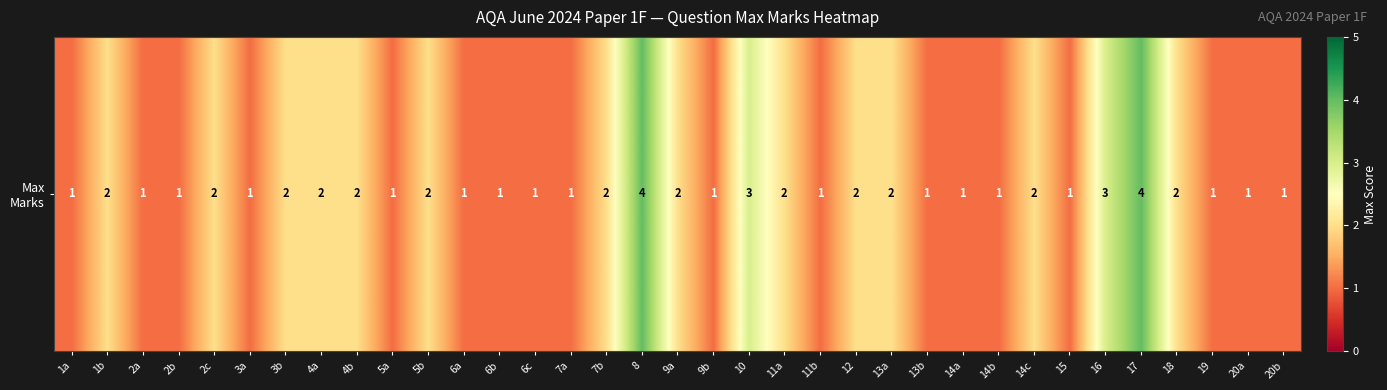

List the labels in order of value, smallest first.

1a, 2a, 2b, 3a, 5a, 6a, 6b, 6c, 7a, 9b, 11b, 13b, 14a, 14b, 15, 19, 20a, 20b, 1b, 2c, 3b, 4a, 4b, 5b, 7b, 9a, 11a, 12, 13a, 14c, 18, 10, 16, 8, 17